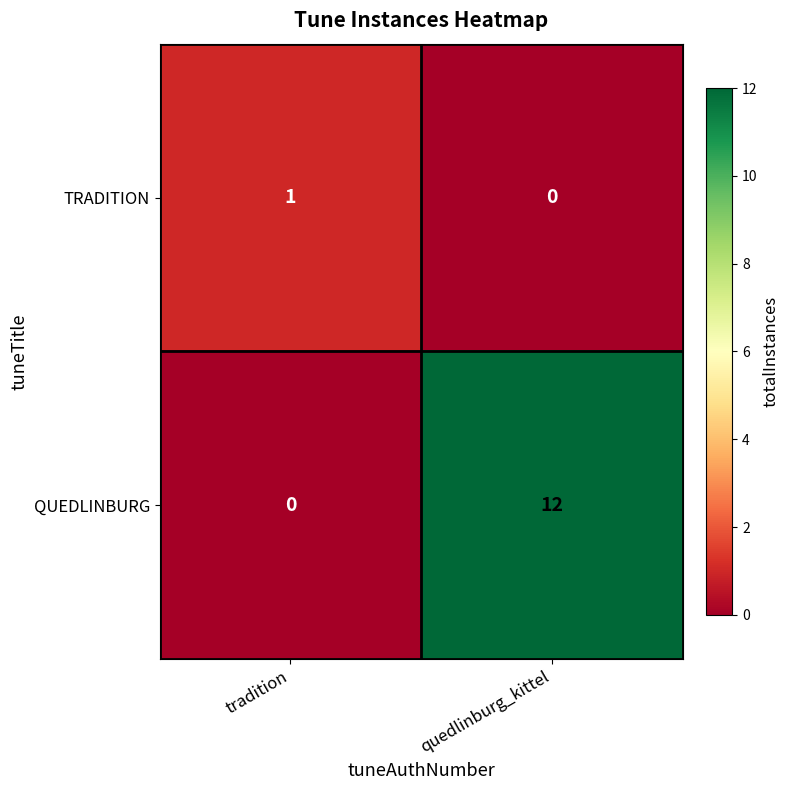

What is the average value of the QUEDLINBURG series?

6